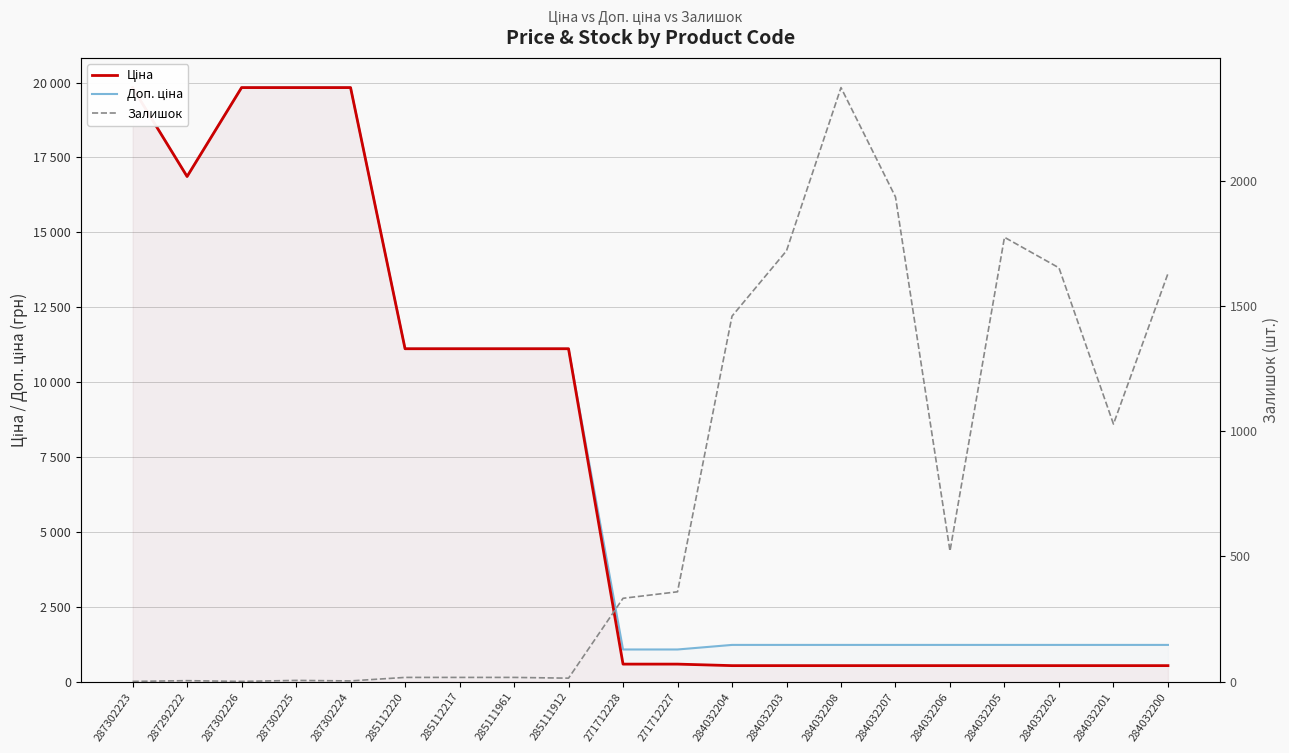

How many series are shown in this chart?

3